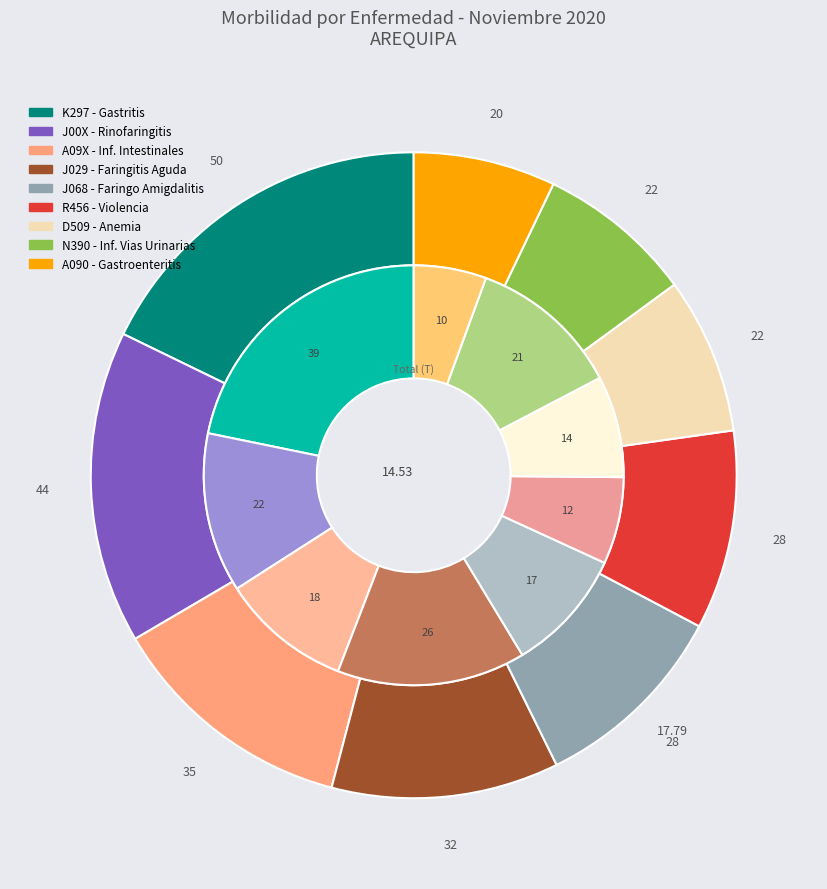

Is it true that 7 is 6% of the pie?

False